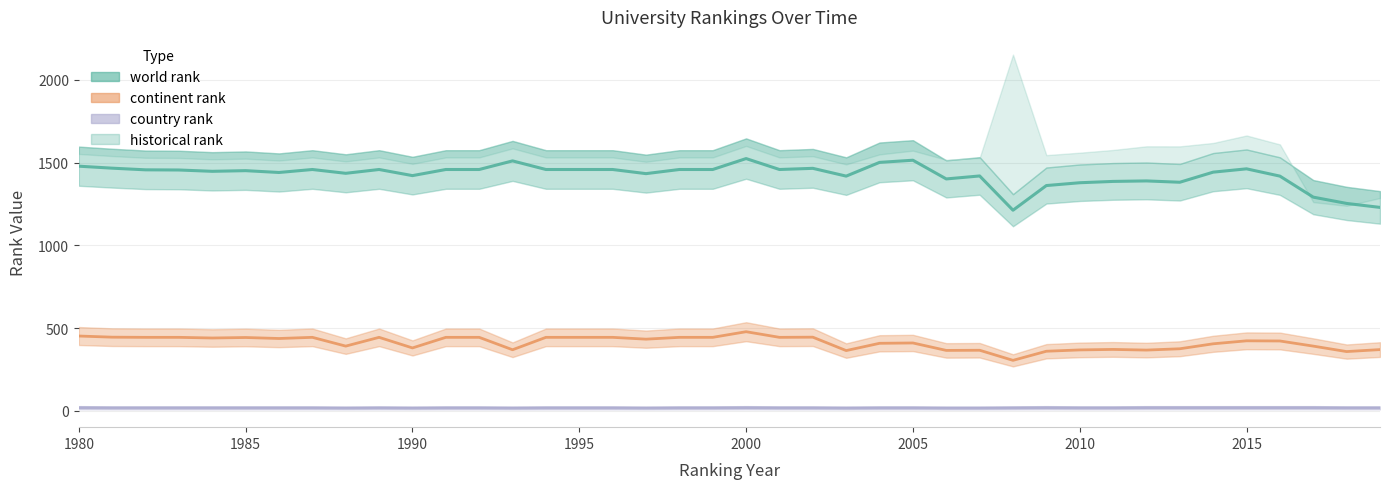

True or false: country rank has more than 0 points higher than both neighbors.

True